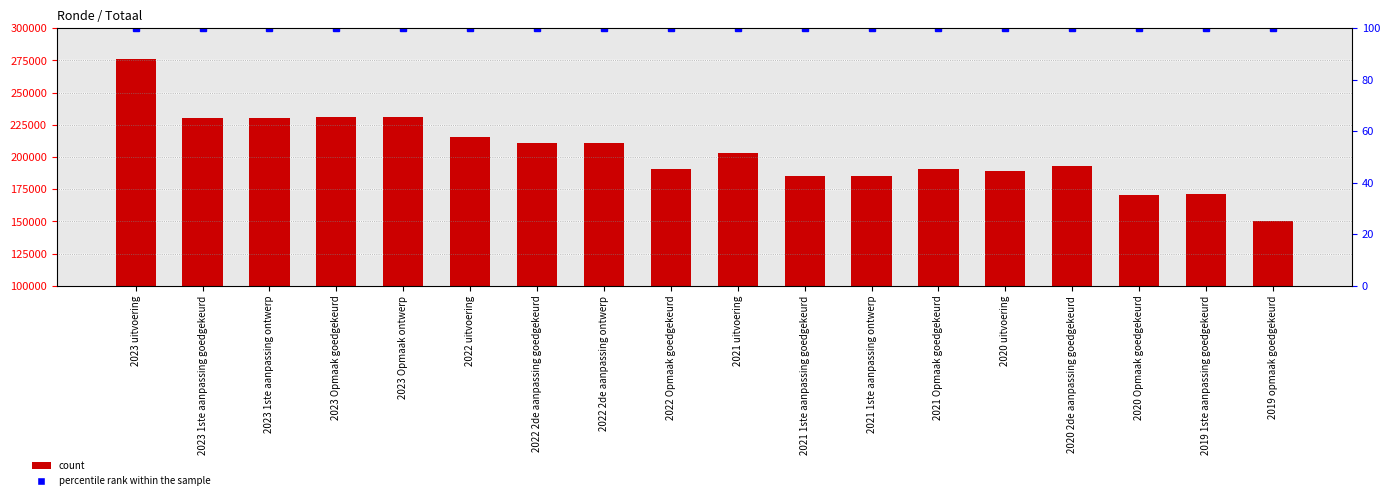

What is the sum of the Totaal values at 2022 2de aanpassing ontwerp and 2022 uitvoering?

426038